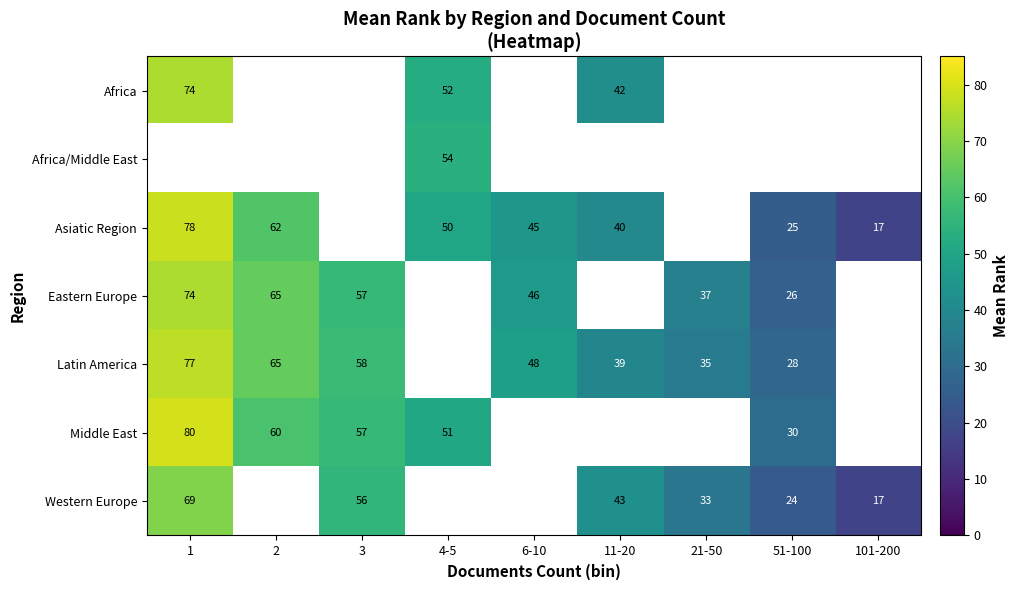

The value of Asiatic Region at 2 is 62.0. True or false?

True